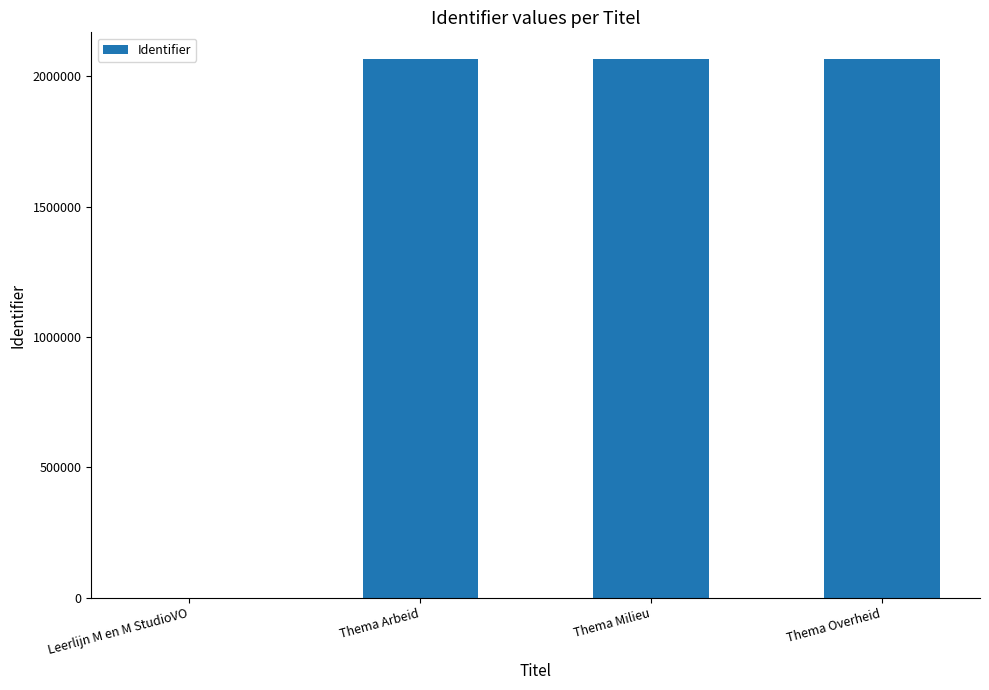

True or false: the data shows 2065161 at Thema Overheid.

True